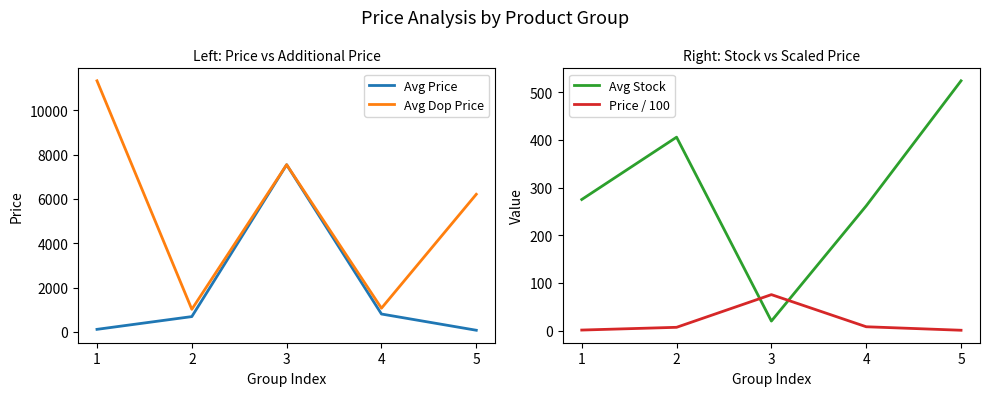

True or false: Avg Dop Price and Price / 100 cross at least once.

False